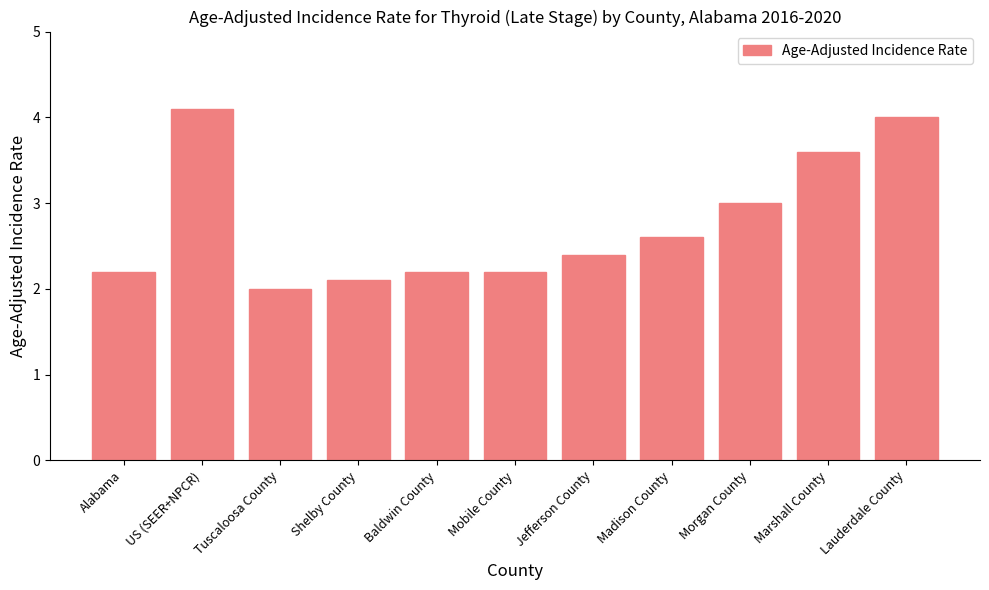

How many values exceed 2?

10